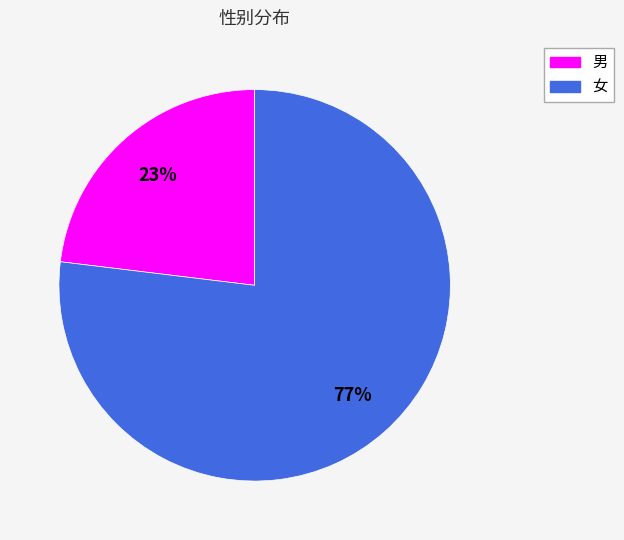

What is the largest slice in the pie chart?

女